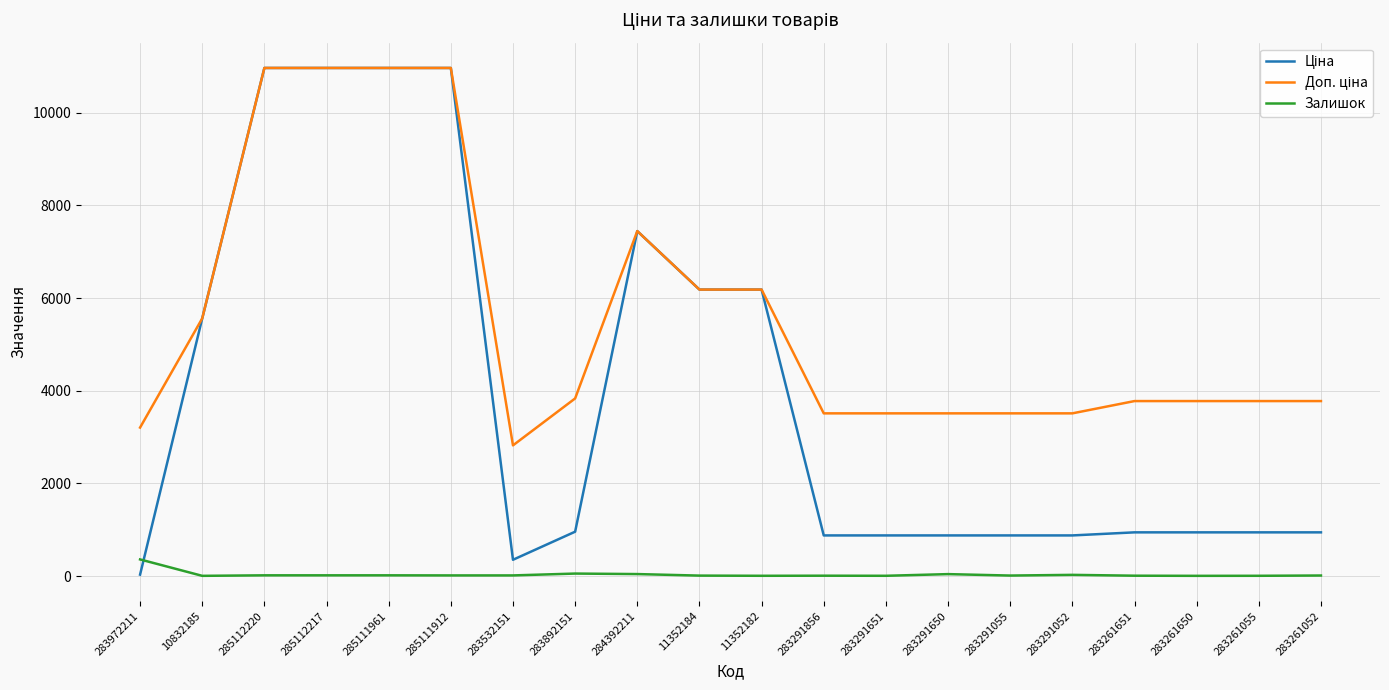

What is the difference between the Залишок values at 283291651 and 285111961?

10.0